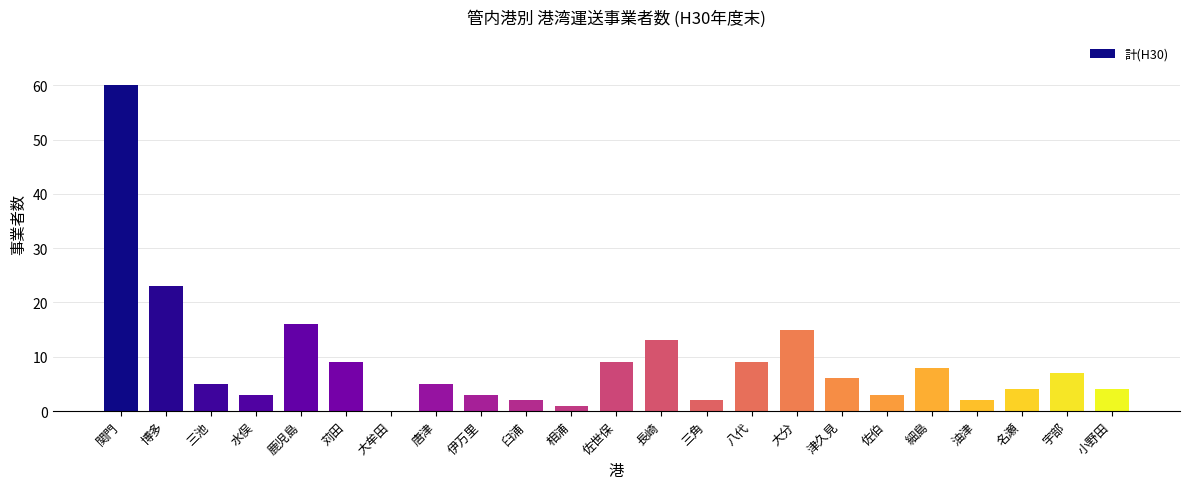

Reading left to right, list all the values displayed in this chart.

60	23	5	3	16	9	0	5	3	2	1	9	13	2	9	15	6	3	8	2	4	7	4